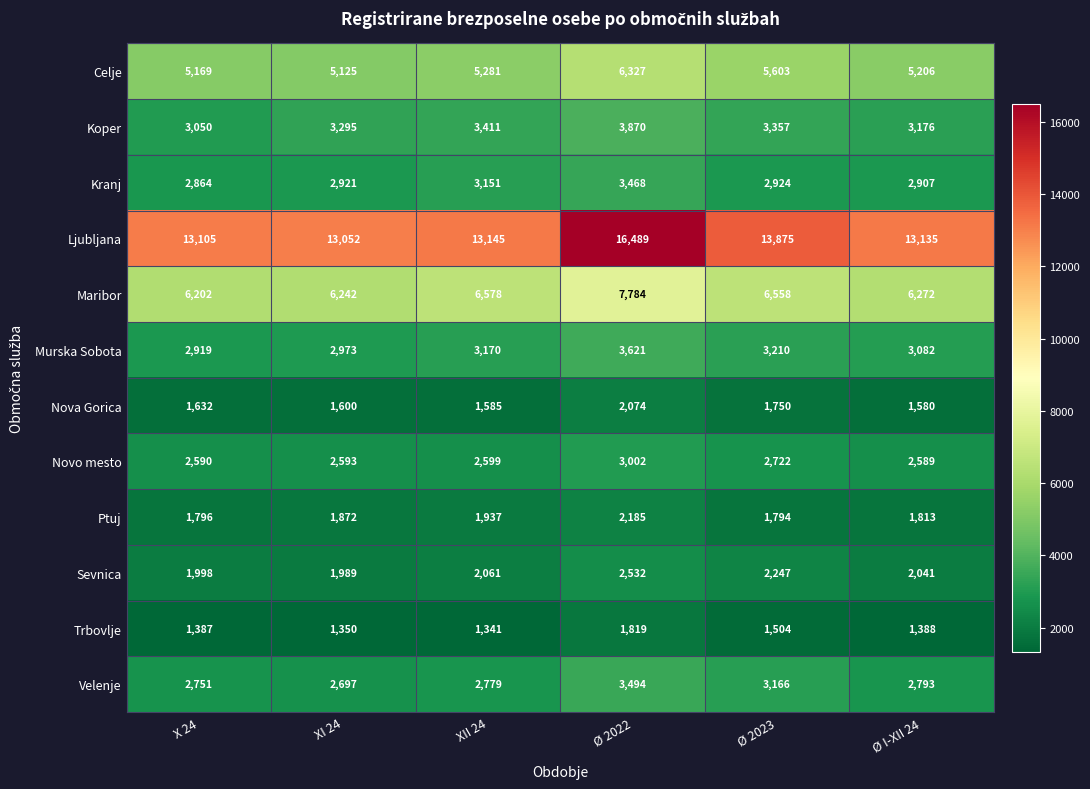

The value of Velenje at Ø I-XII 24 is 976. True or false?

False